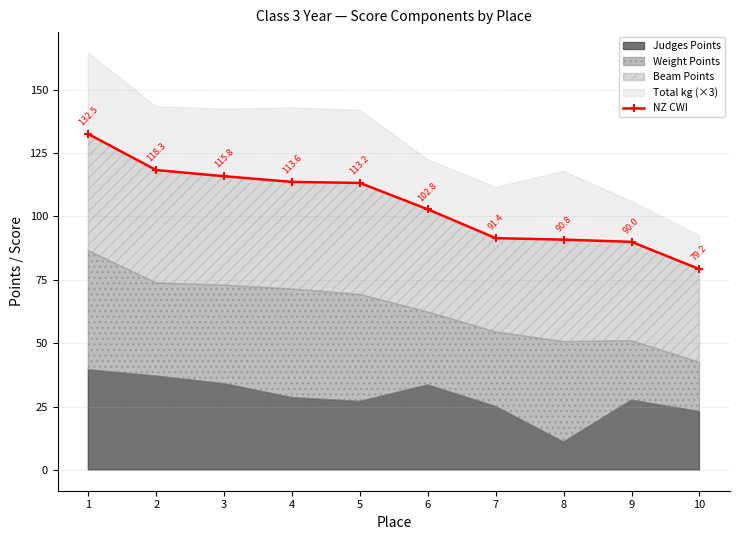

Which label corresponds to the smallest value in the chart?

10